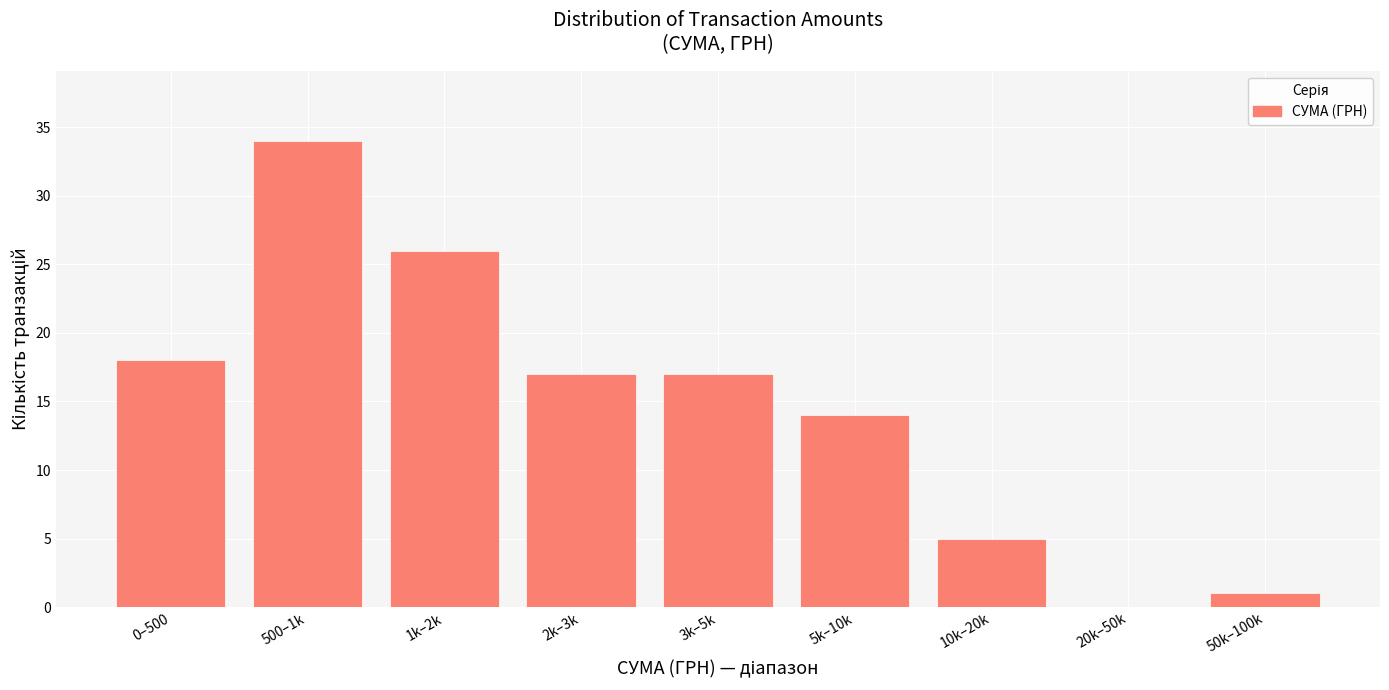

Reading left to right, extract all data points from this chart.

0–500=18	500–1k=34	1k–2k=26	2k–3k=17	3k–5k=17	5k–10k=14	10k–20k=5	20k–50k=0	50k–100k=1